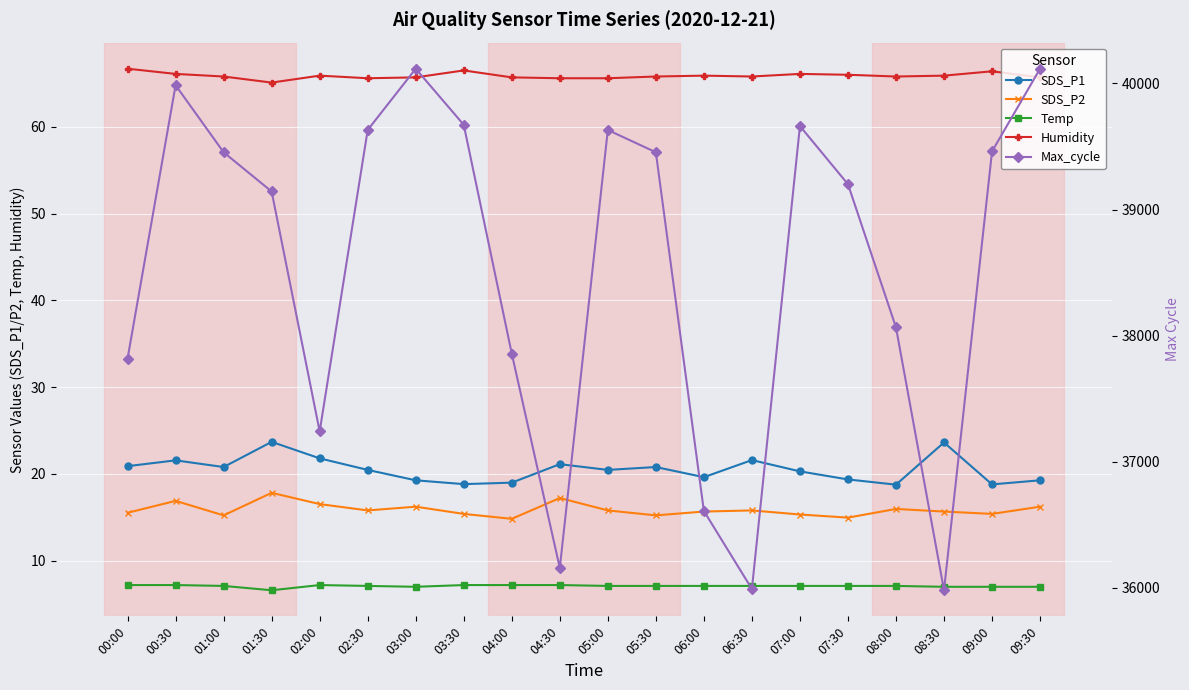

What is the value of the Humidity point at the 8th from the left?

66.5